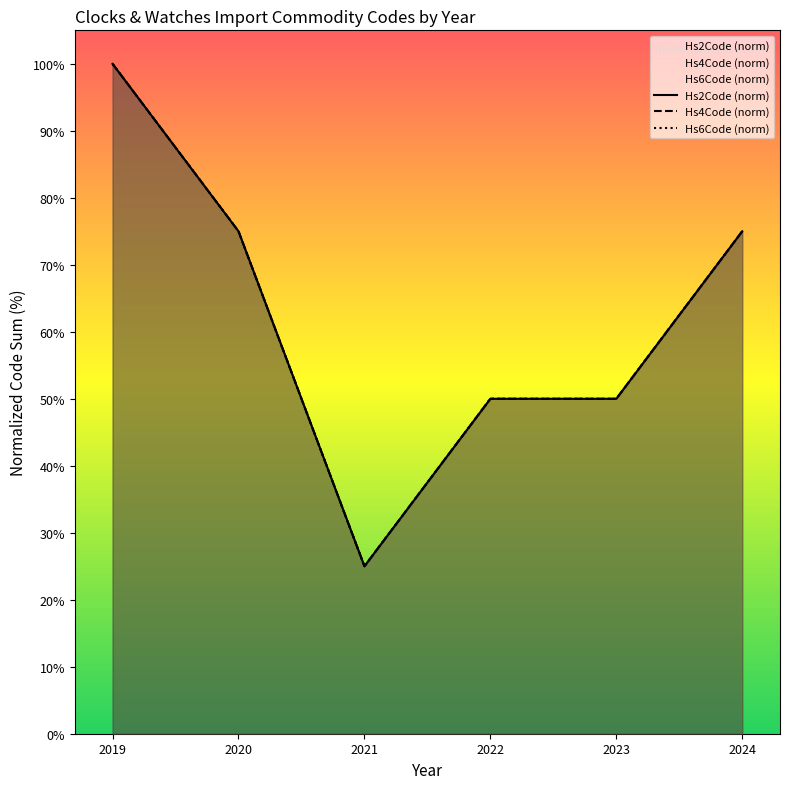

Reading right to left, transcribe all the data shown in this chart.

Hs2Code (norm): 2024=75.0	2023=50.0	2022=50.0	2021=25.0	2020=75.0	2019=100.0
Hs4Code (norm): 2024=75.0	2023=50.0	2022=50.0	2021=25.0	2020=75.0	2019=100.0
Hs6Code (norm): 2024=75.0	2023=50.0	2022=50.0	2021=25.0	2020=75.0	2019=100.0